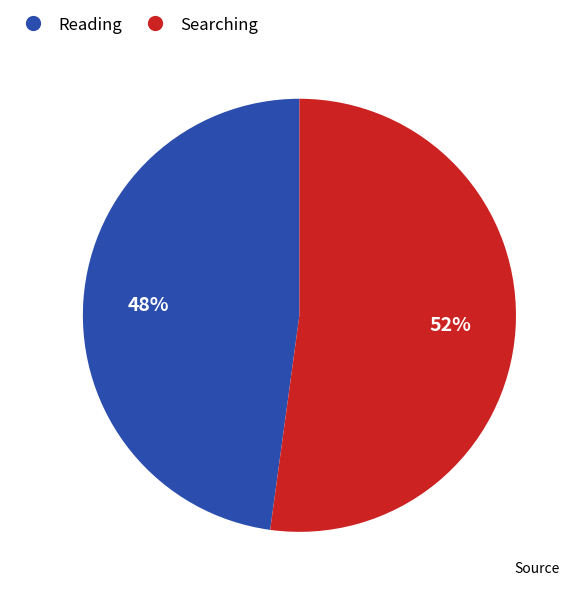

True or false: Searching accounts for 43% of the total.

False